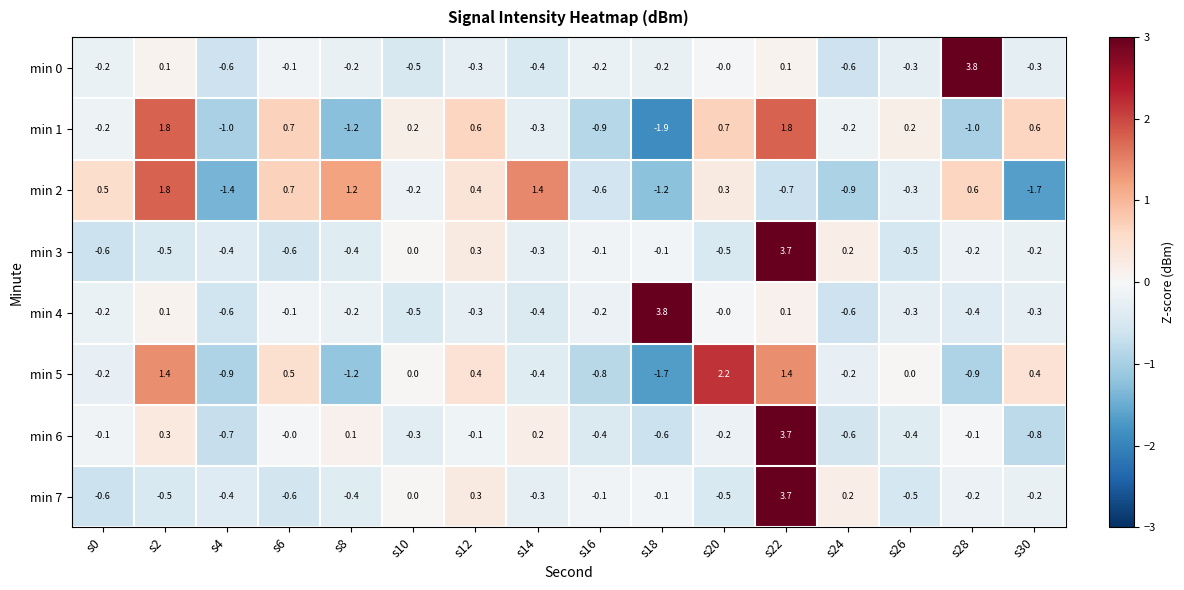

Where does the min 5 series first go above 0?

s2